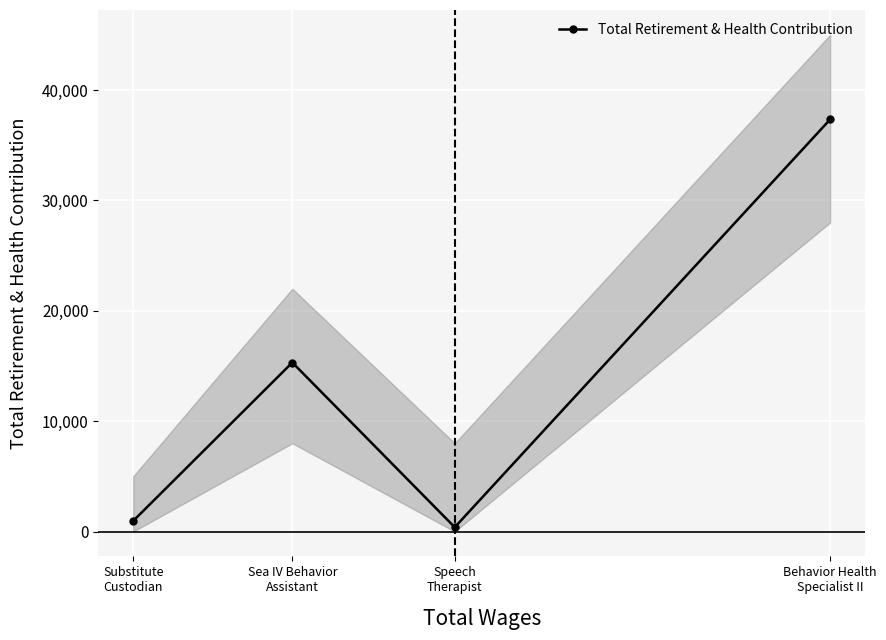

The value at Speech
Therapist is 388. True or false?

True